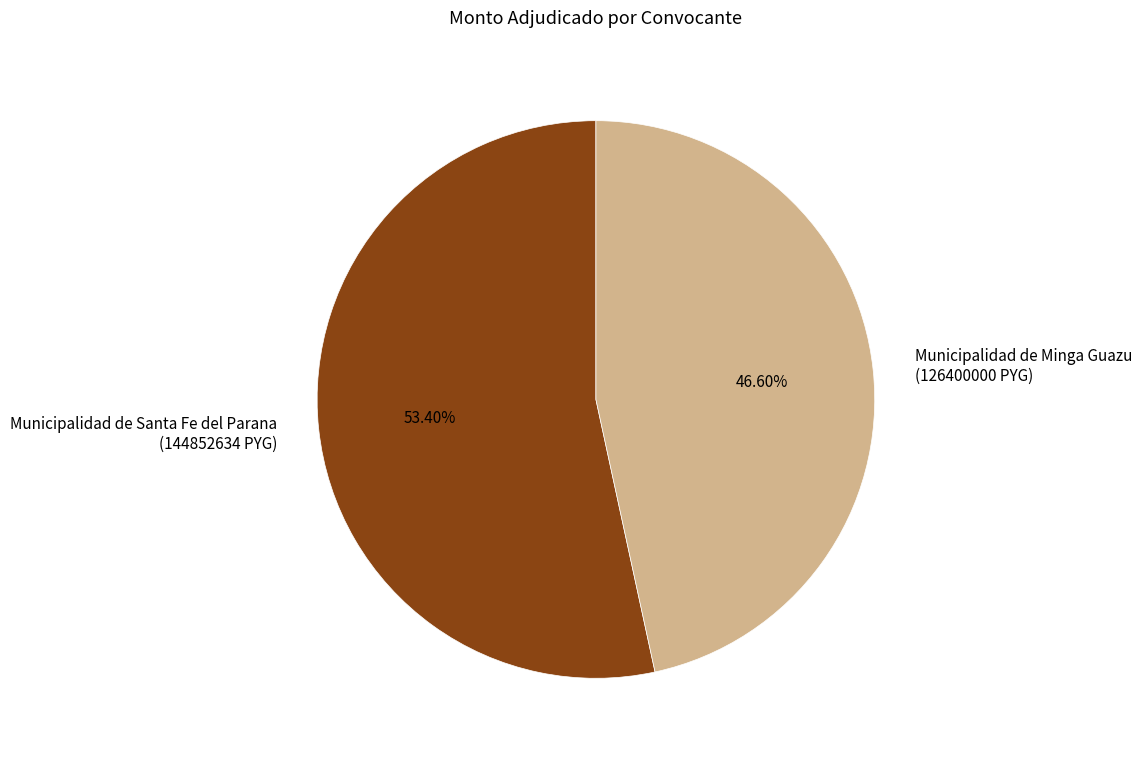

Which has a higher value, Municipalidad de Santa Fe del Parana (144852634 PYG) or Municipalidad de Minga Guazu (126400000 PYG)?

Municipalidad de Santa Fe del Parana (144852634 PYG)